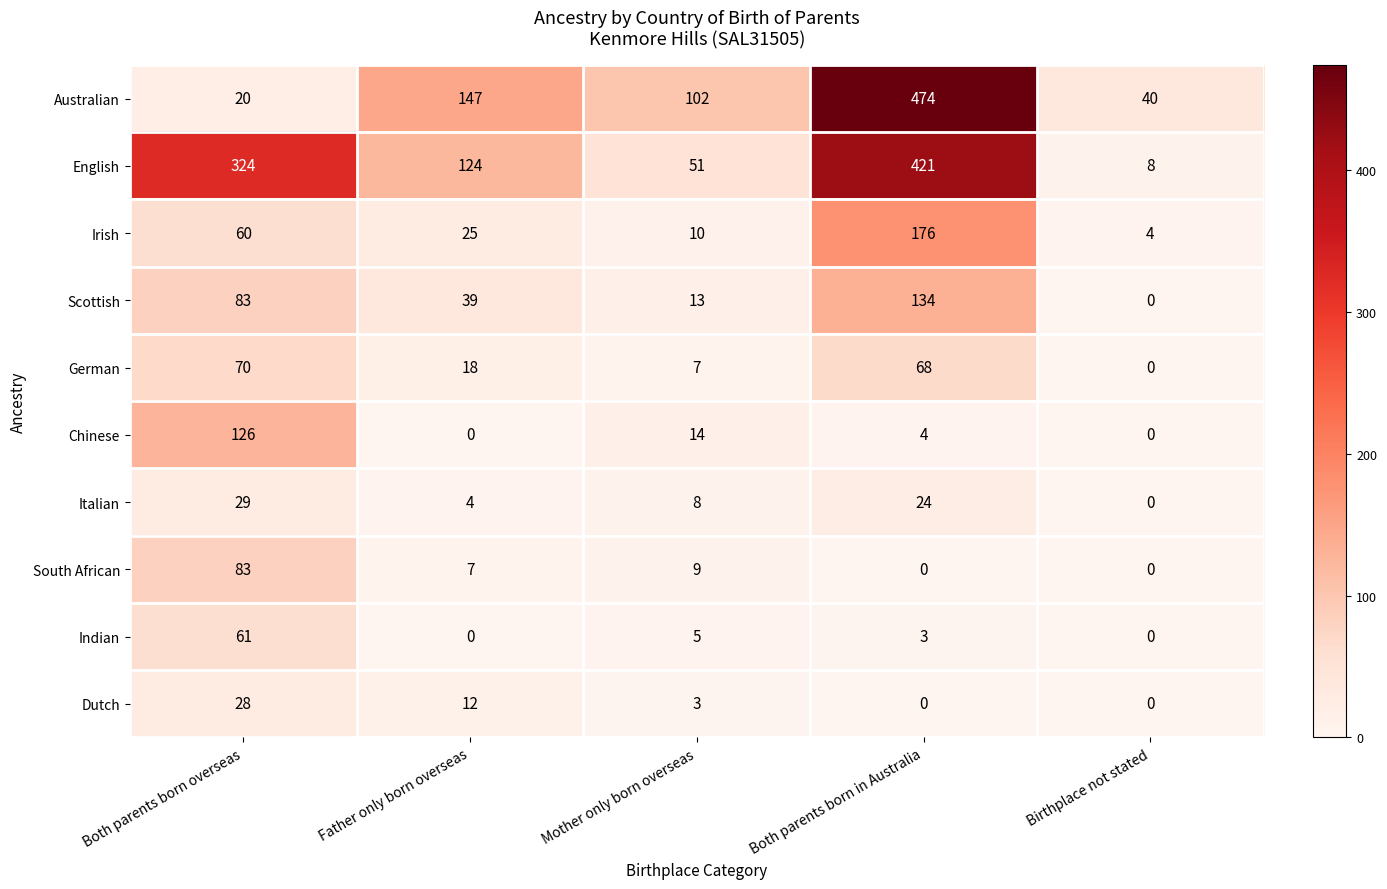

Is it true that Scottish equals 15 at Father only born overseas?

False